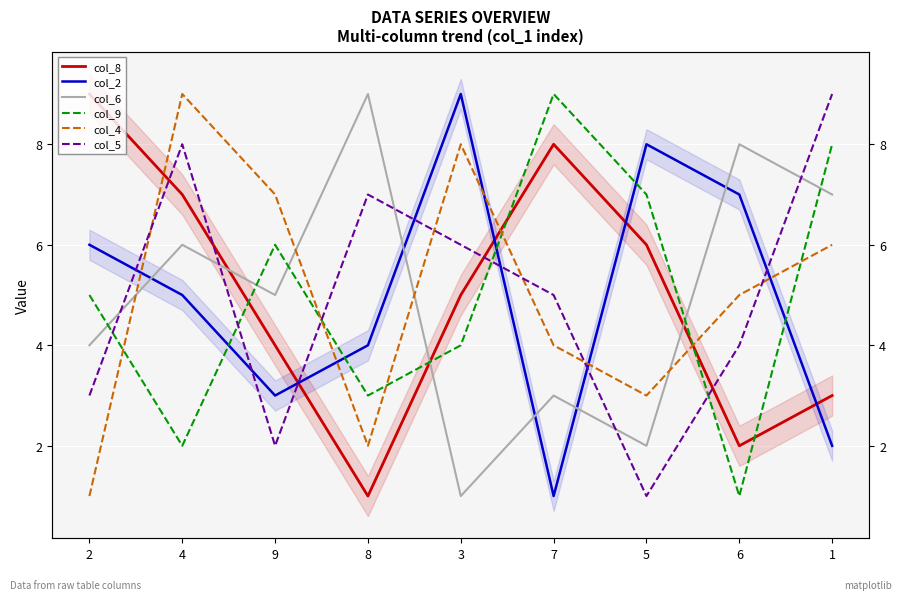

How many lines are shown in the chart?

6